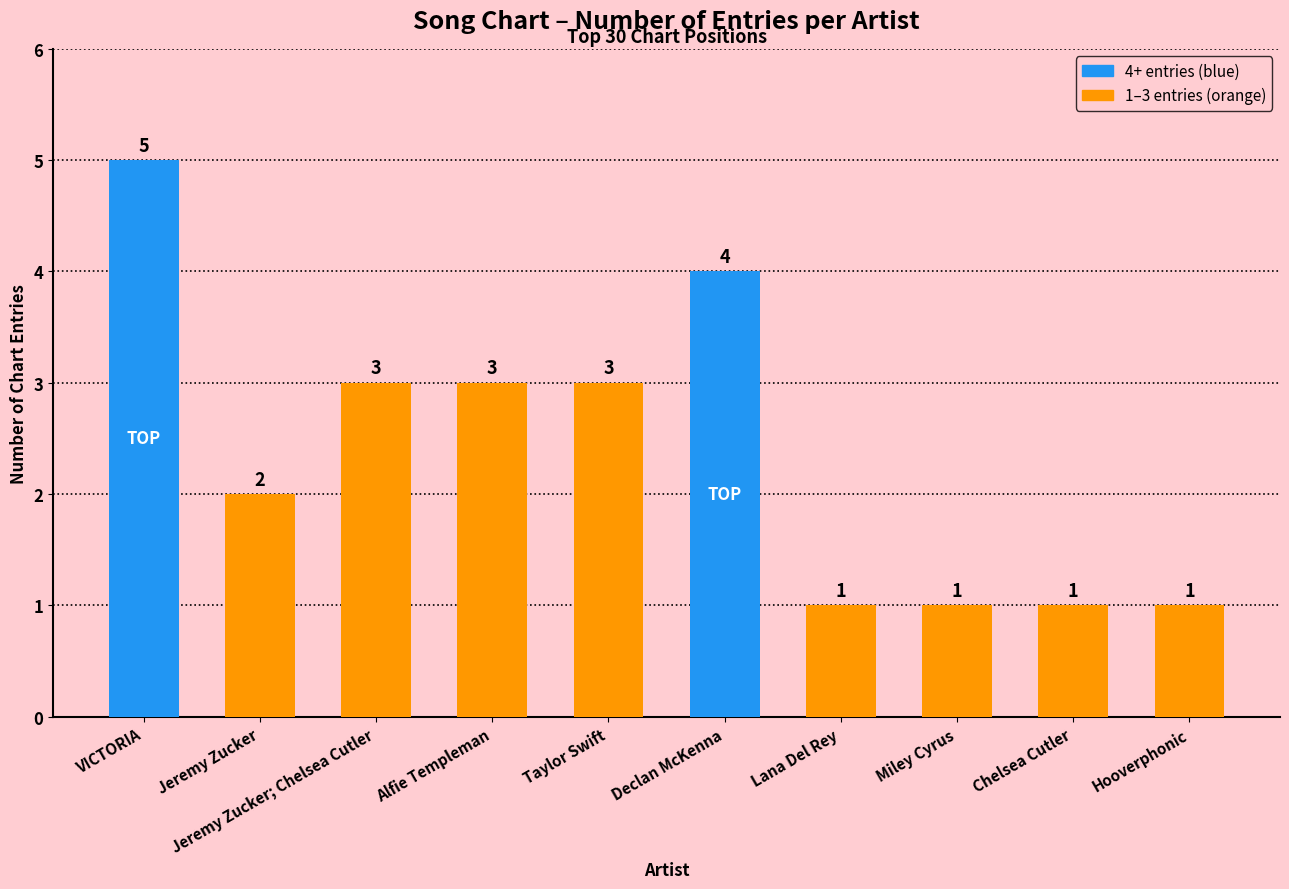

The value at Jeremy Zucker is 3. True or false?

False